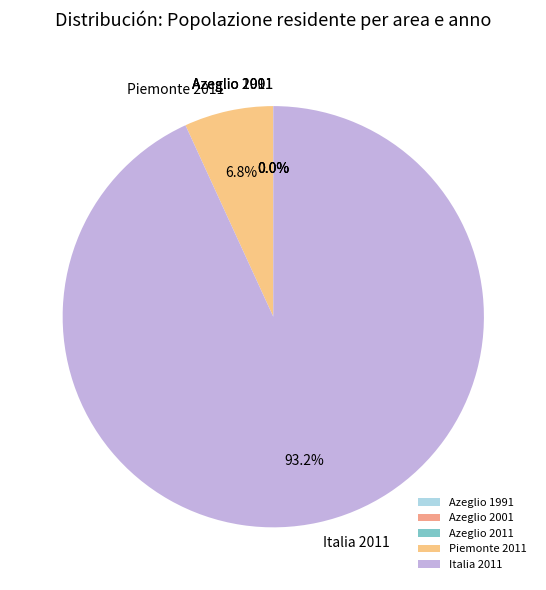

What portion of the pie excludes Piemonte 2011?

93.2%